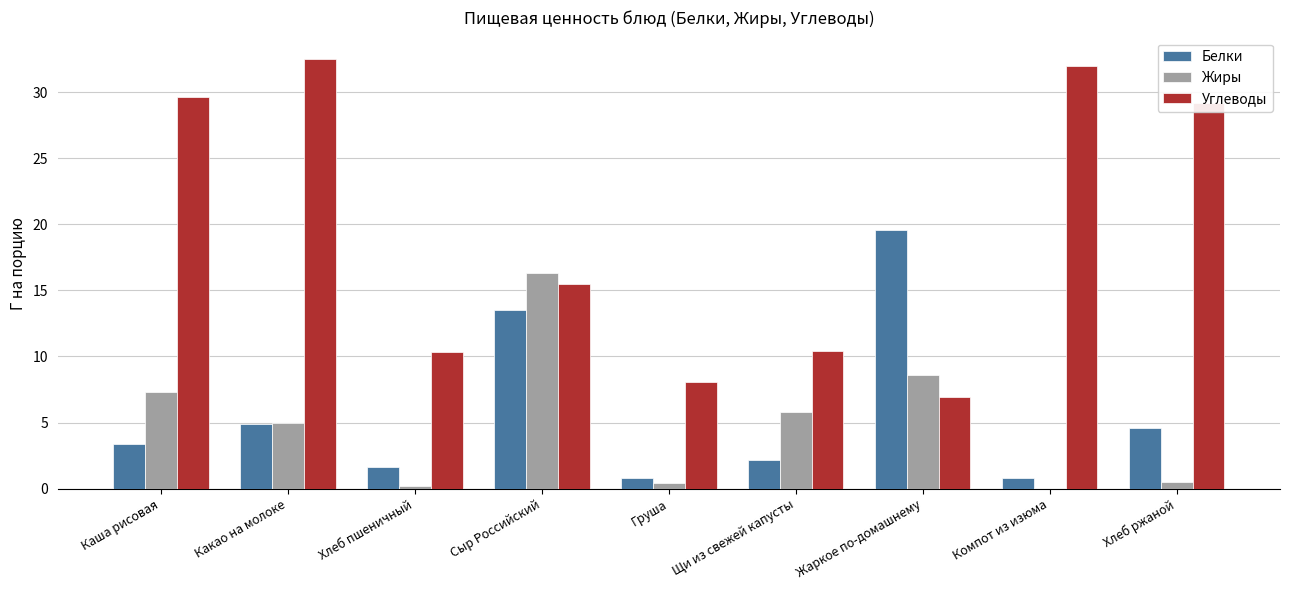

What is the maximum value for Жиры?

16.3